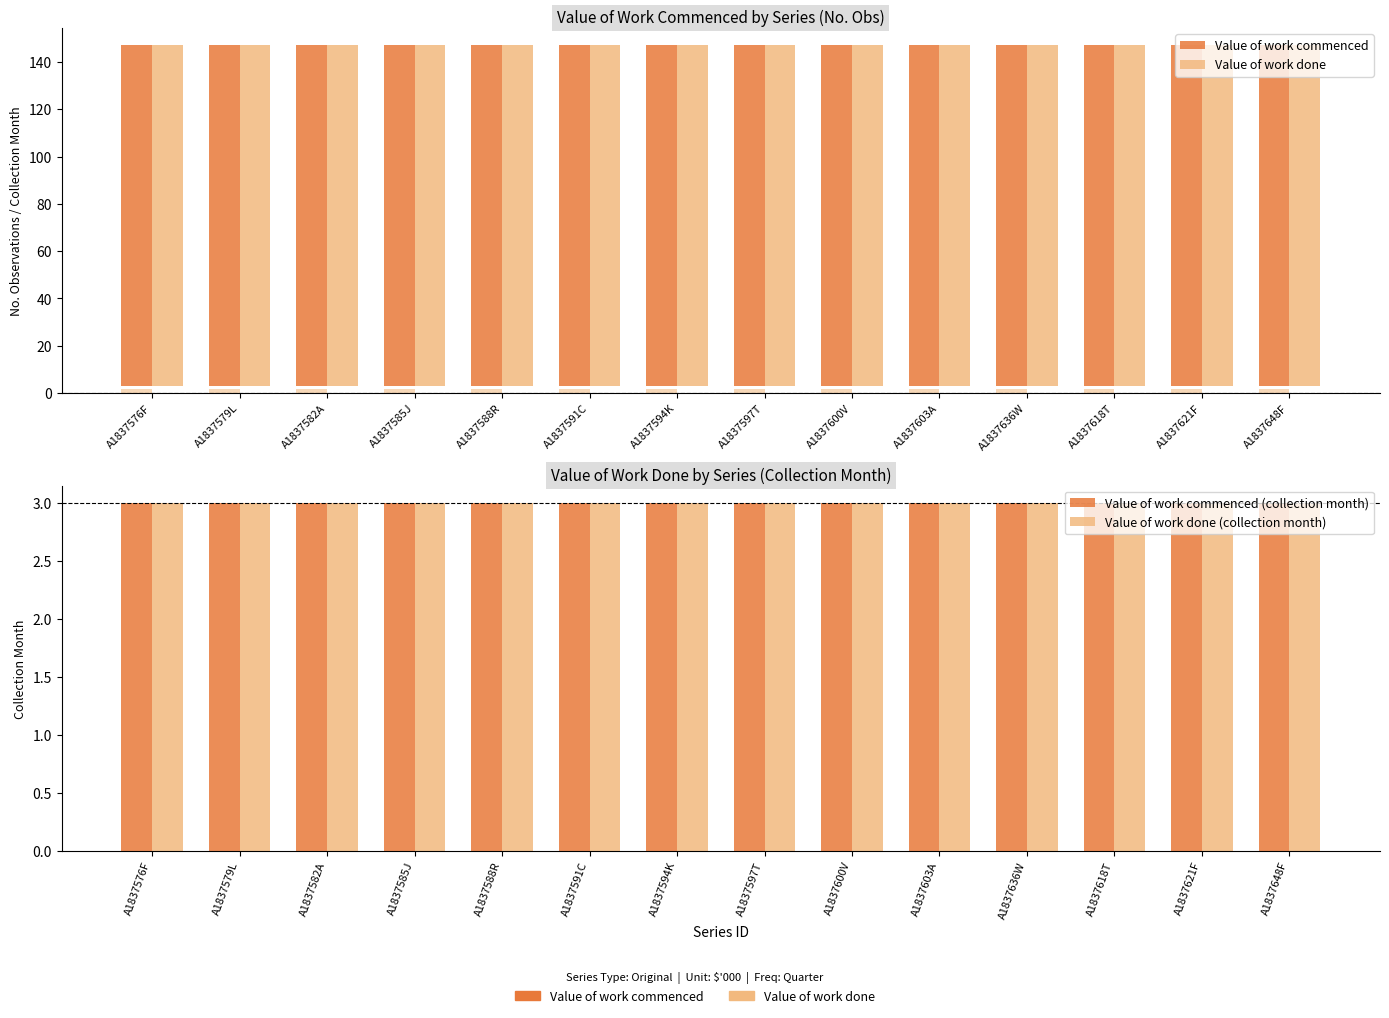

Rank the series at A1837600V from lowest to highest value.

Value of work commenced (collection month), Value of work done (collection month), Value of work commenced, Value of work done